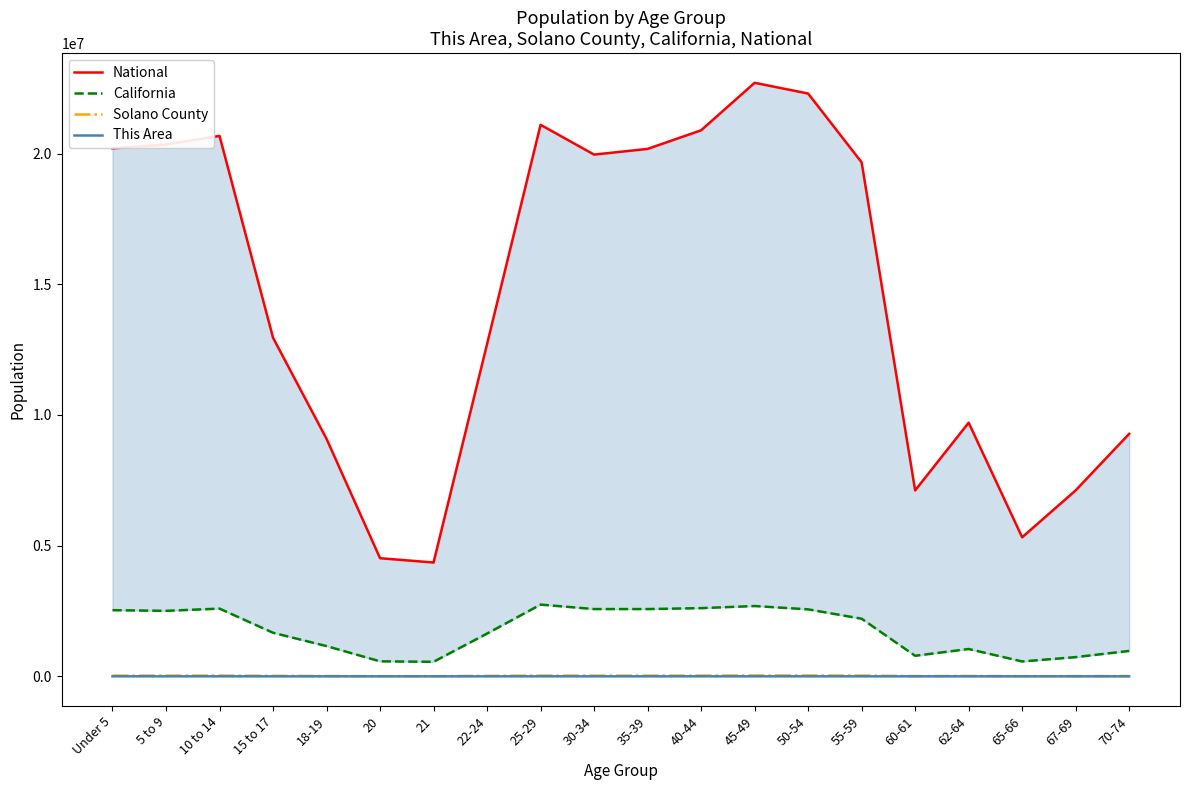

What is the spread (max minus min) of values at 18-19?

9086009